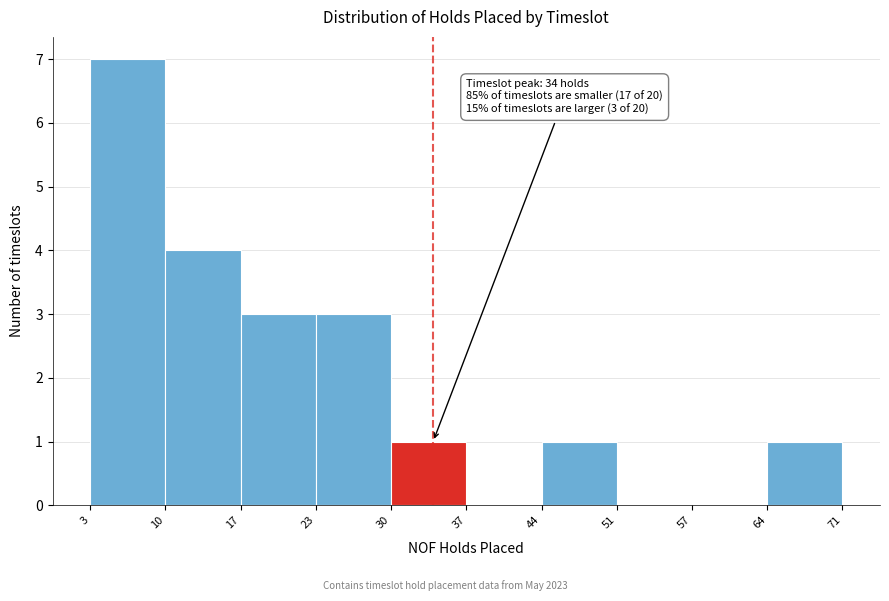

Which range on the x-axis has the tallest bar?

3 to 10